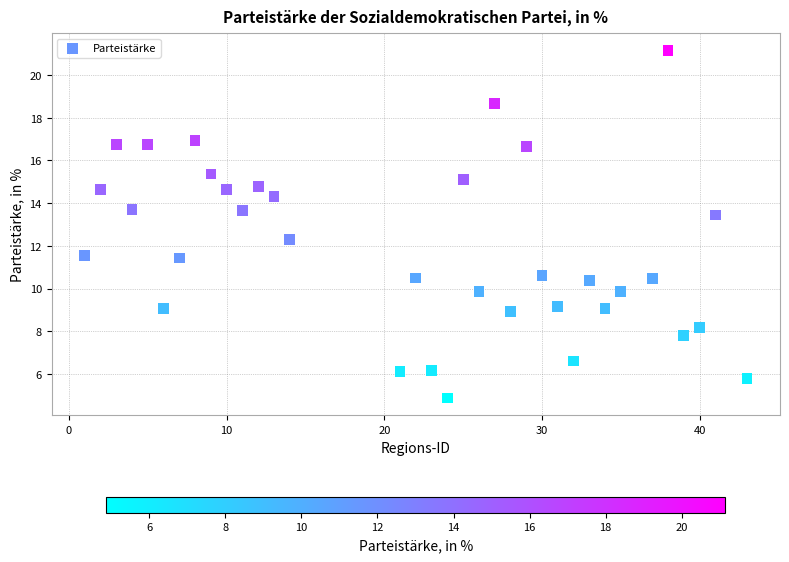

What is the range of X values (max minus min)?

42.0